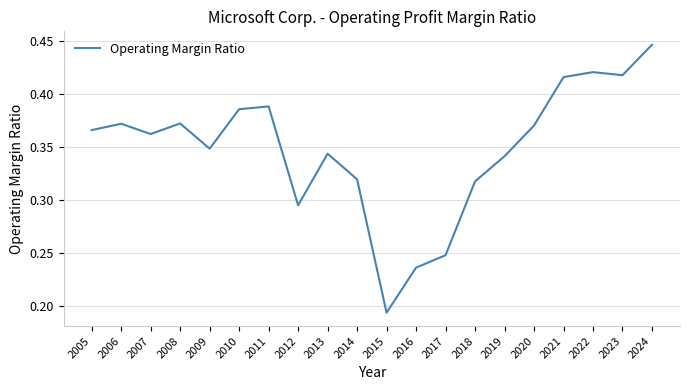

True or false: the data has more than 1 interior local peaks.

True